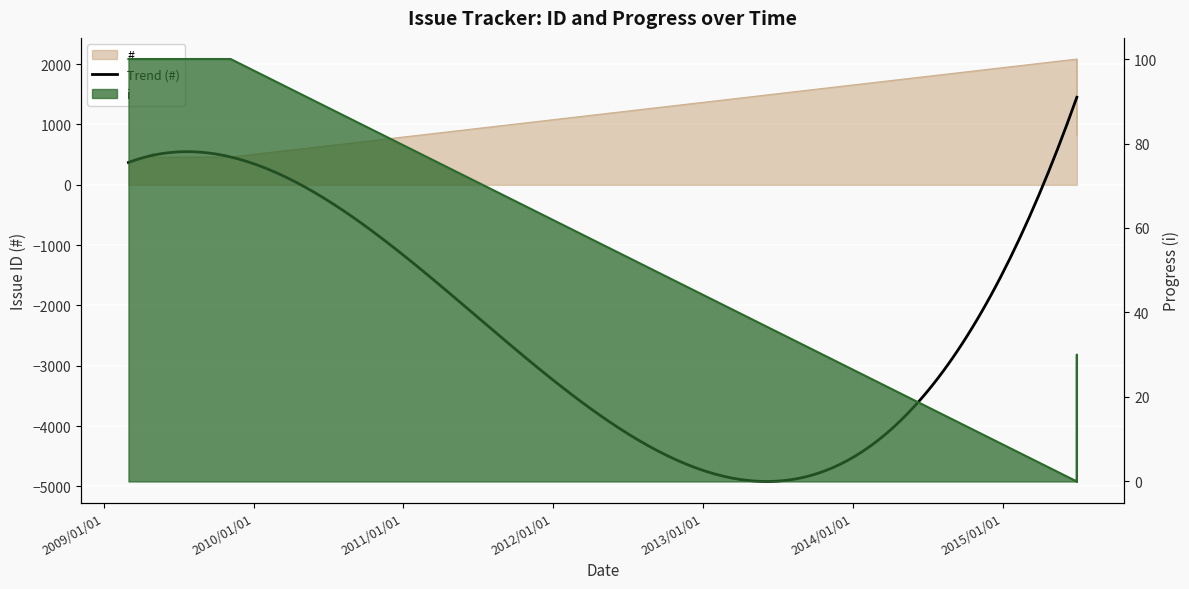

True or false: i and # intersect in this chart.

False